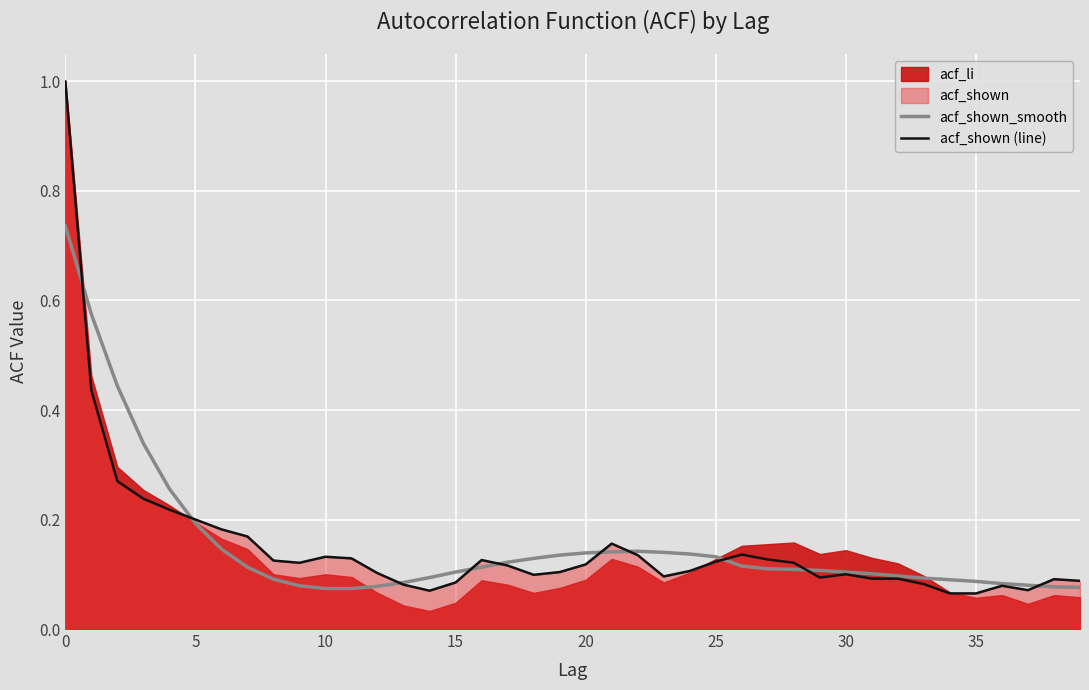

Which series ends up on top after the final intersection of acf_shown_smooth and acf_shown (line)?

acf_shown (line)